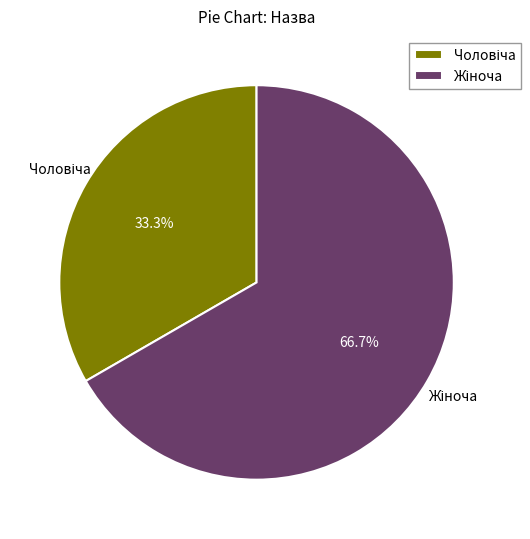

Is there a majority slice in this chart?

Yes